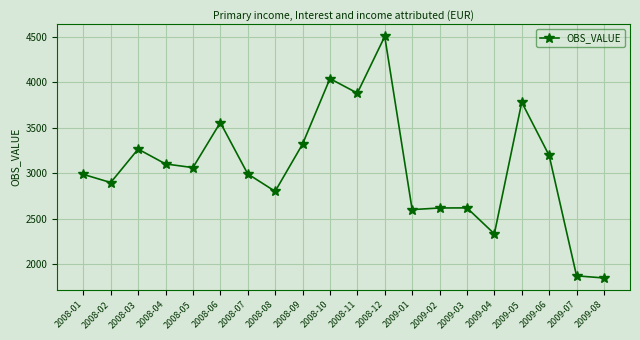

What position from the right is 2008-10?

11